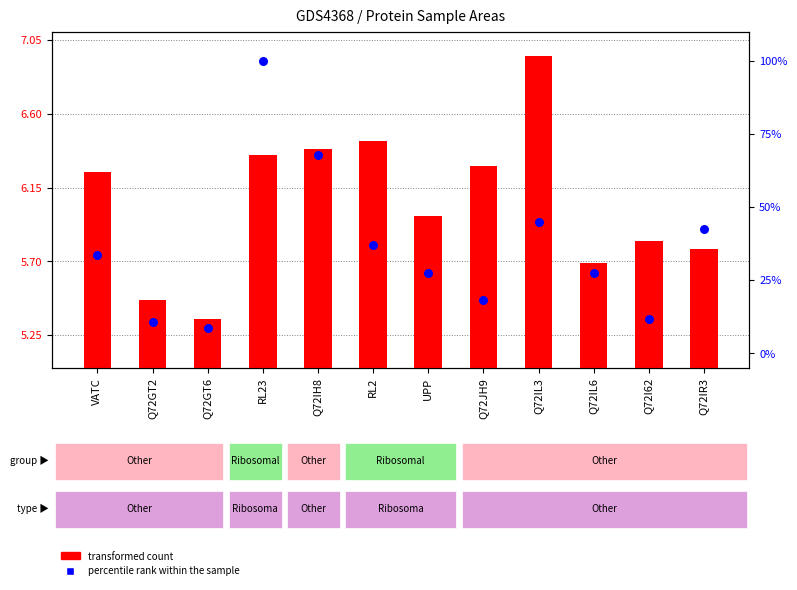

Which series contains the highest Y value?

percentile rank within the sample